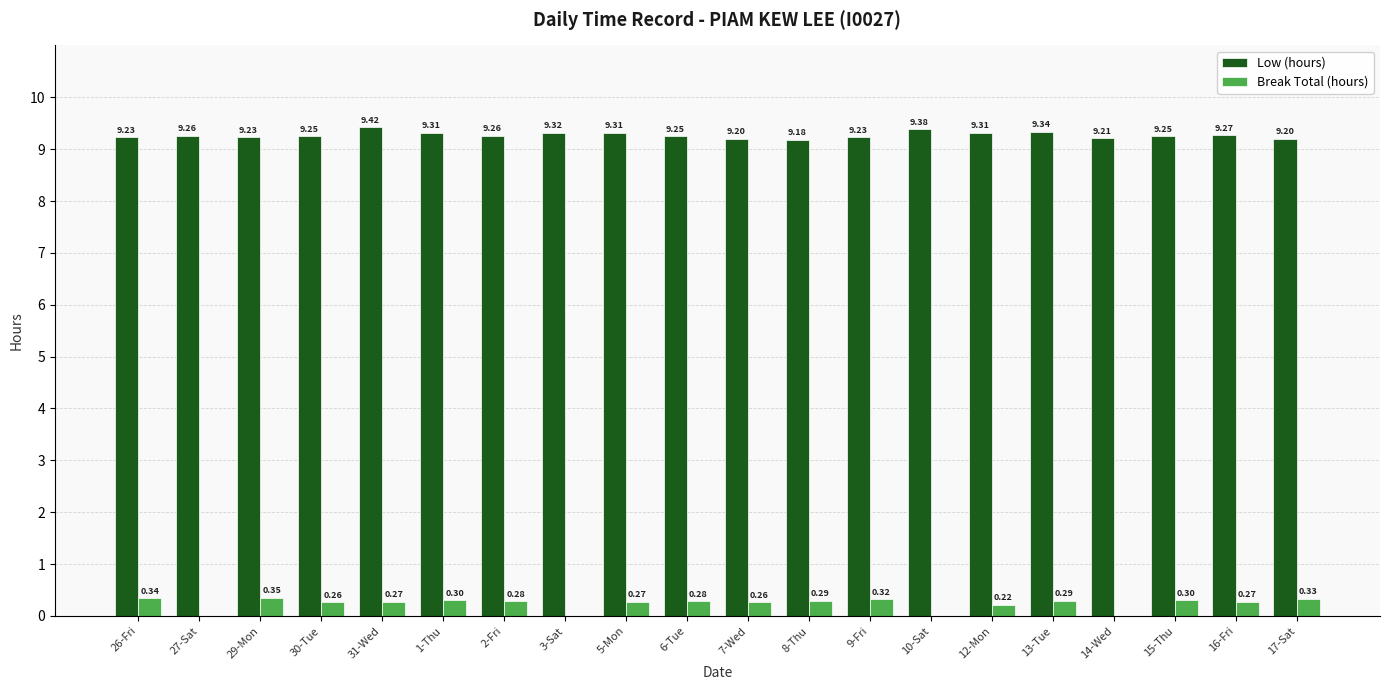

At which category is the sum across all series the highest?

31-Wed